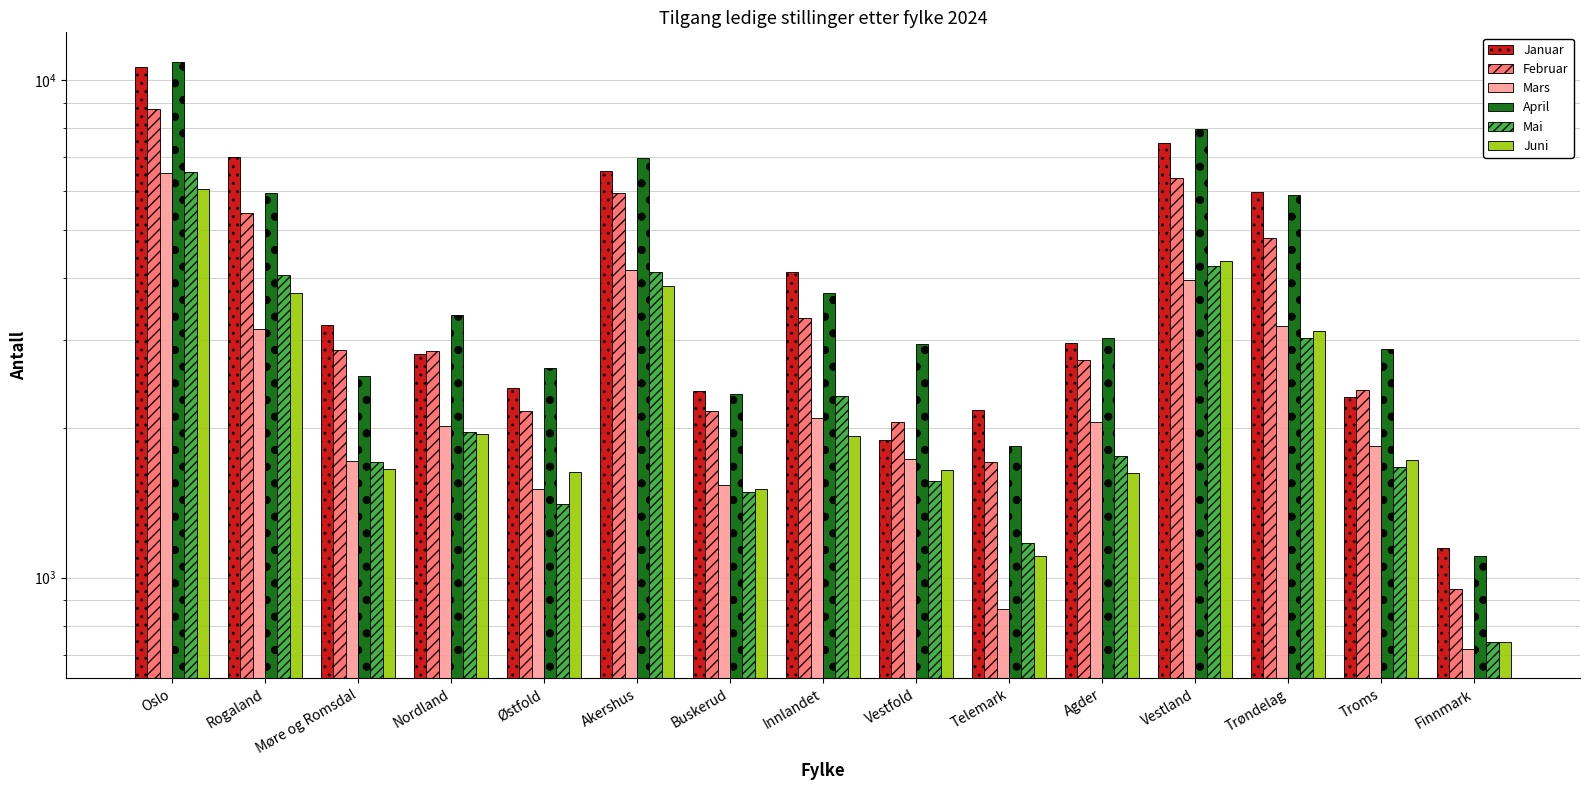

Reading left to right, list all the values displayed in this chart.

Januar: 10620	7016	3217	2813	2402	6585	2371	4118	1891	2173	2965	7489	5963	2313	1150
Februar: 8749	5415	2870	2858	2163	5928	2160	3332	2056	1707	2736	6350	4824	2386	947
Mars: 6517	3169	1714	2021	1510	4163	1539	2093	1736	864	2057	3961	3203	1840	719
April: 10897	5927	2538	3379	2643	6966	2345	3734	2946	1840	3034	7988	5870	2889	1107
Mai: 6527	4062	1707	1963	1407	4123	1488	2319	1568	1177	1759	4231	3036	1667	743
Juni: 6034	3738	1657	1942	1631	3861	1510	1929	1650	1107	1621	4336	3128	1723	744